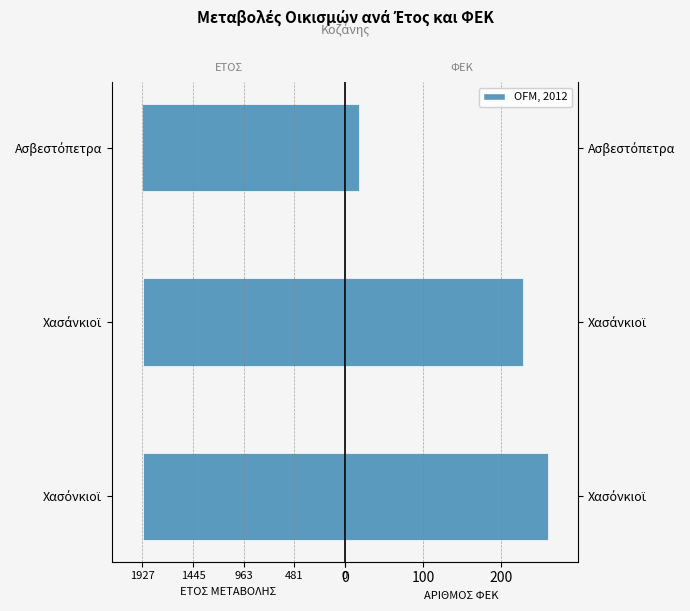

Reading left to right, transcribe all the data shown in this chart.

ΕΤΟΣ ΜΕΤΑΒΟΛΗΣ: -1918	-1919	-1927
ΑΡΙΘΜΟΣ ΦΕΚ: 260	229	18